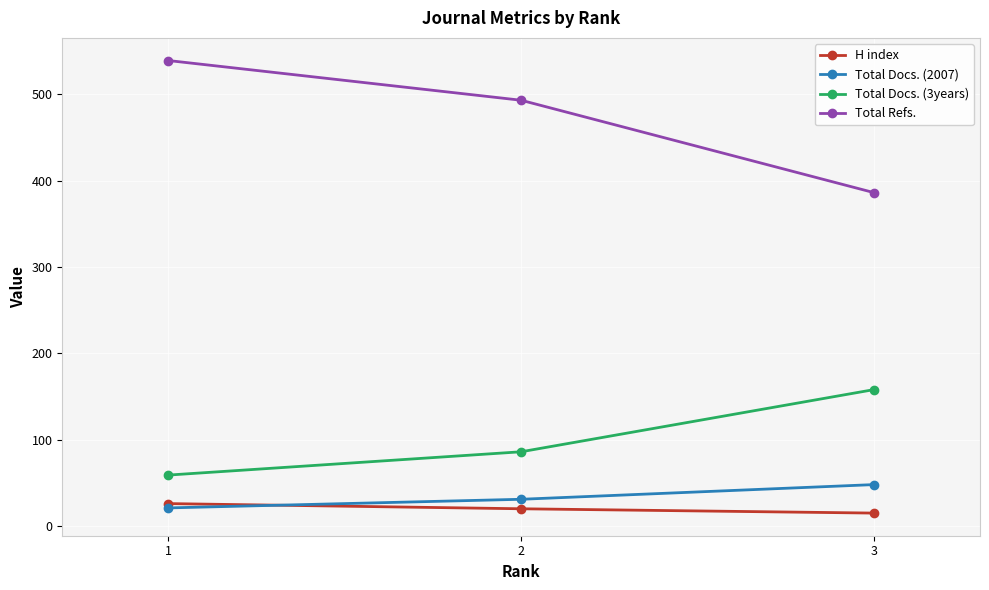

At which category does the chart reach its peak across all series?

1